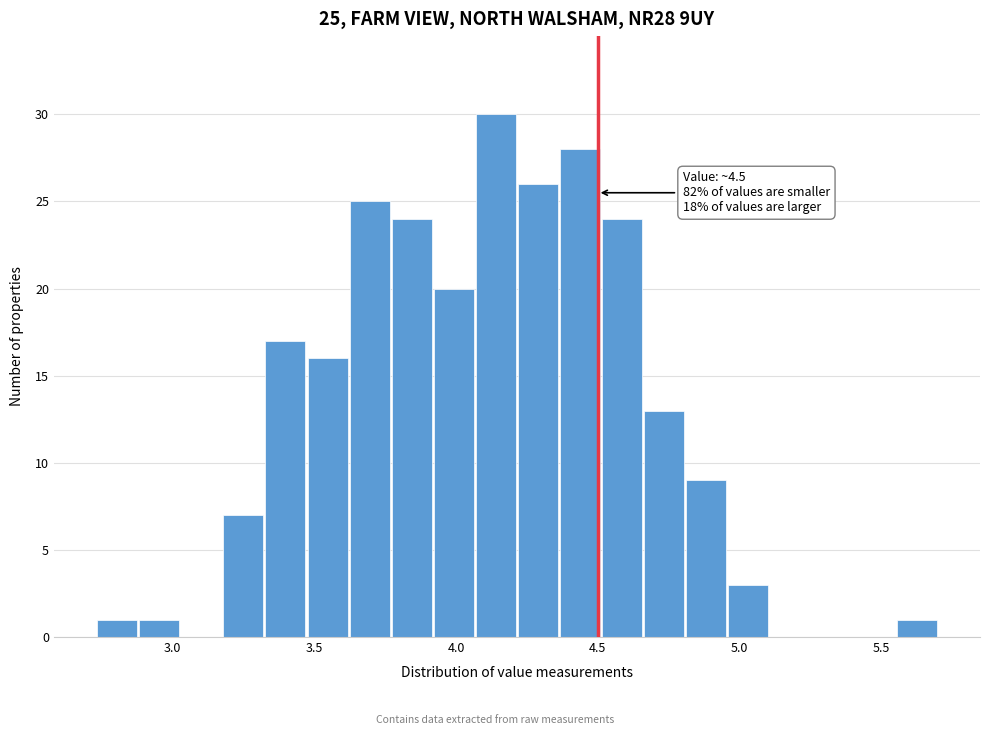

Around what value on the x-axis is the tallest bar? Give the approximate position of its centre, as read against the axis.

4.15